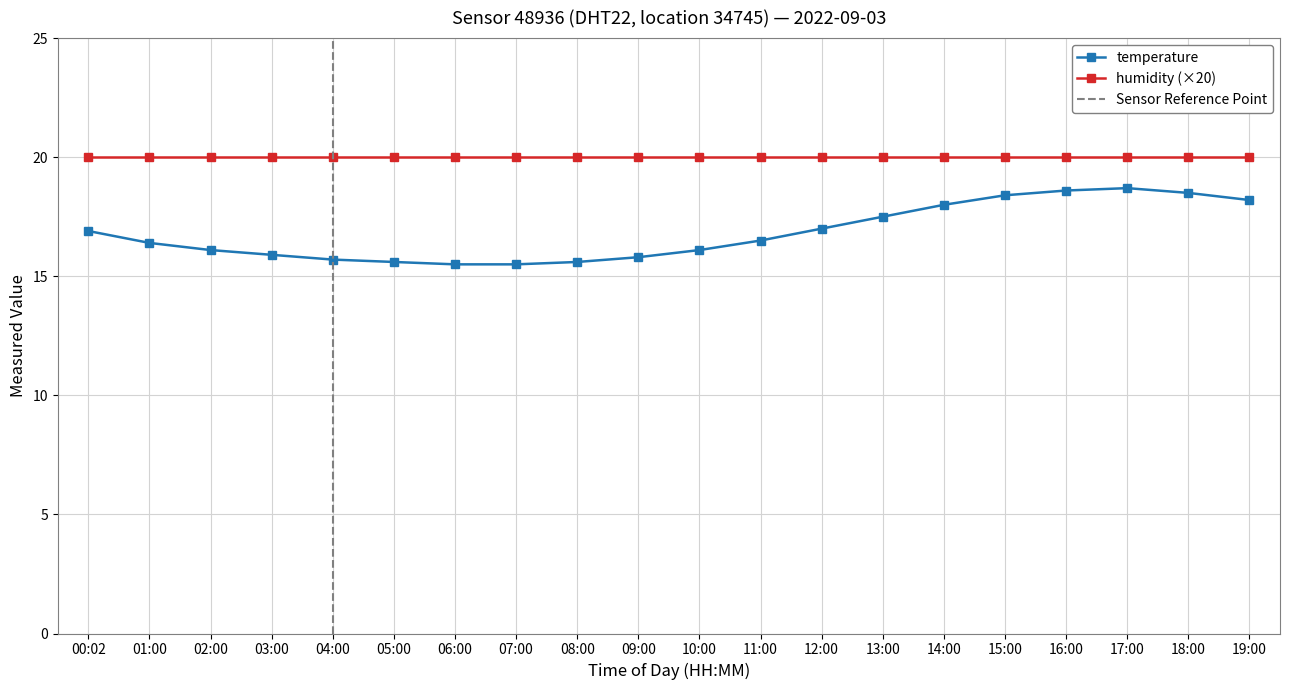

What is the highest value of the humidity (×20) series?

20.0